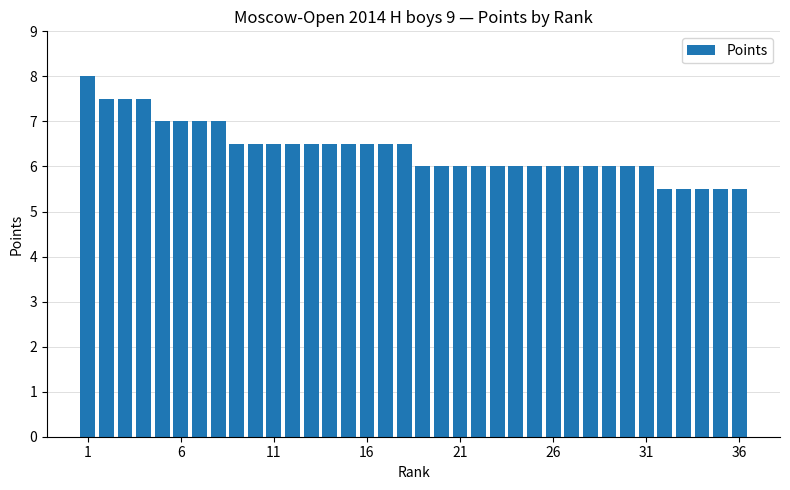

What is the value of the 27th bar from the left?

6.0